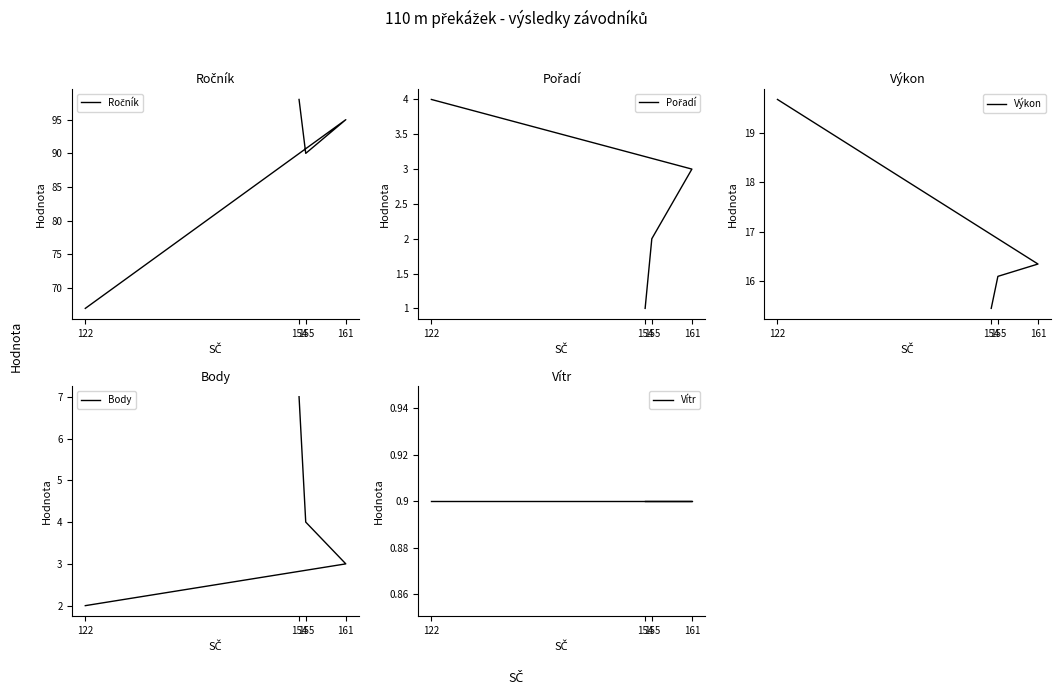

What is the difference between the maximum and minimum values in the Body series?

5.0